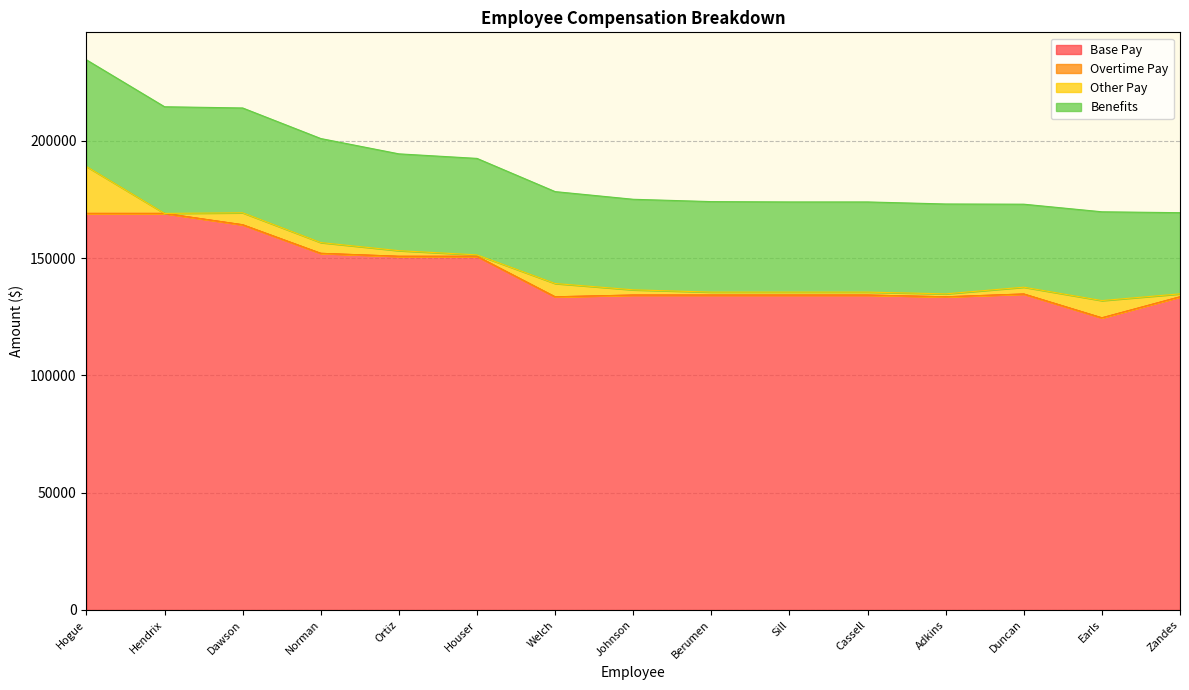

What are all the series names shown in the legend?

Base Pay, Overtime Pay, Other Pay, Benefits